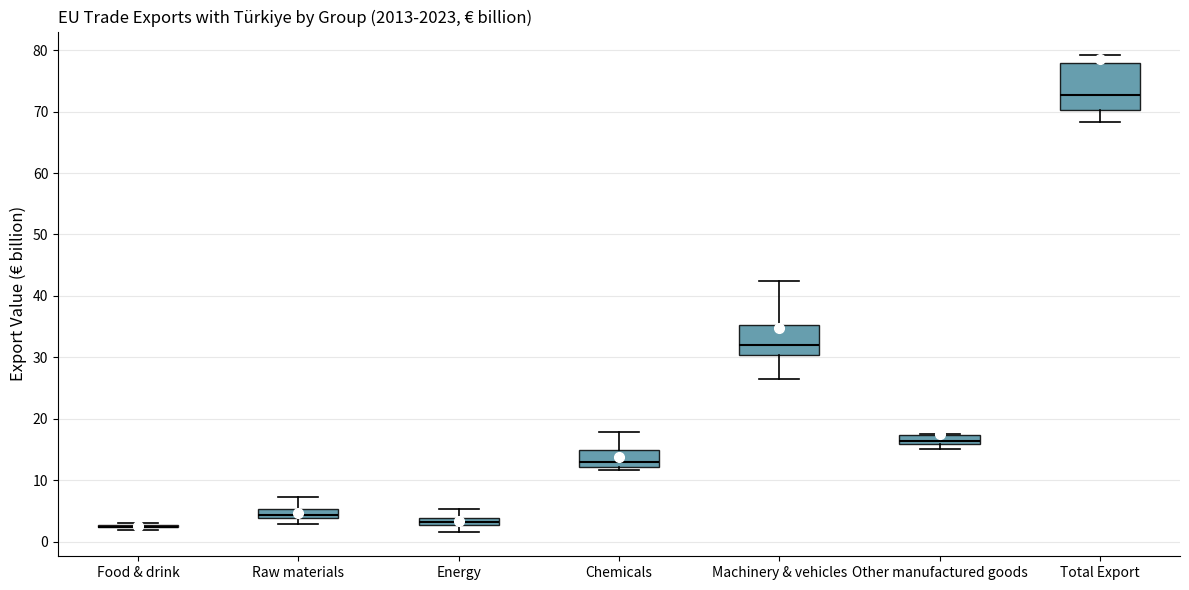

Comparing the boxes themselves (not the whiskers), which one is the tallest?

Total Export